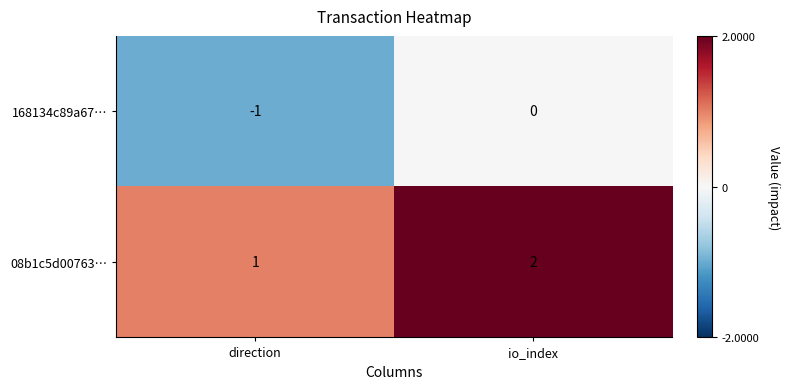

Reading left to right, transcribe all the data shown in this chart.

168134c89a67…: -1	0
08b1c5d00763…: 1	2